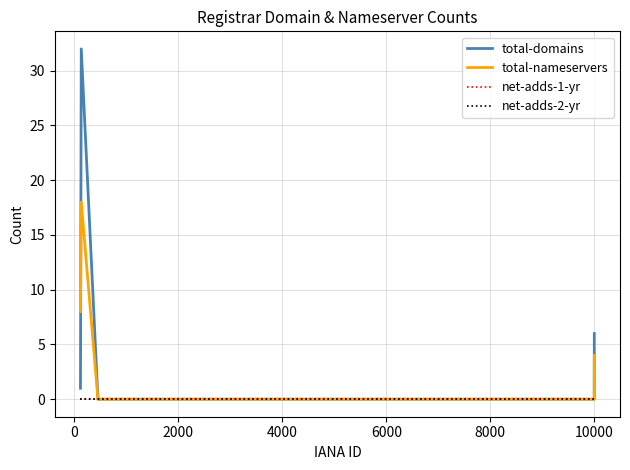

What is the value of the total-domains point at the 1st from the left?

1